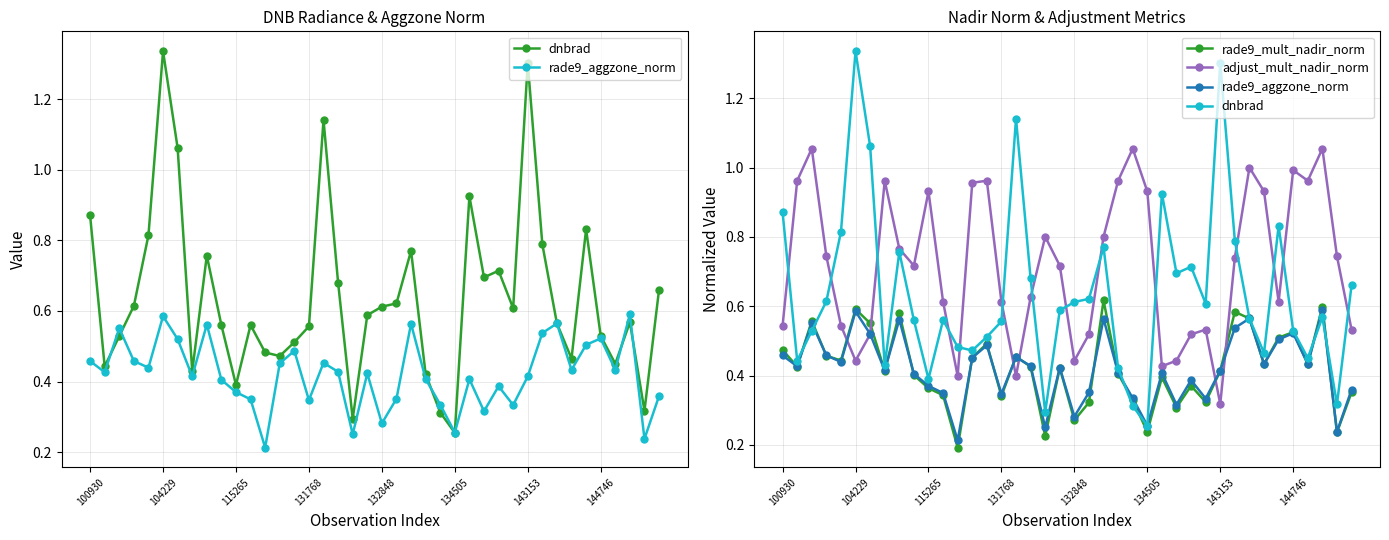

Reading left to right, transcribe all the data shown in this chart.

dnbrad: 0.9	0.4	0.5	0.6	0.8	1.3	1.1	0.4	0.8	0.6	0.4	0.6	0.5	0.5	0.5	0.6	1.1	0.7	0.3	0.6	0.6	0.6	0.8	0.4	0.3	0.3	0.9	0.7	0.7	0.6	1.3	0.8	0.6	0.5	0.8	0.5	0.5	0.6	0.3	0.7
rade9_aggzone_norm: 0.5	0.4	0.6	0.5	0.4	0.6	0.5	0.4	0.6	0.4	0.4	0.3	0.2	0.5	0.5	0.3	0.5	0.4	0.3	0.4	0.3	0.4	0.6	0.4	0.3	0.3	0.4	0.3	0.4	0.3	0.4	0.5	0.6	0.4	0.5	0.5	0.4	0.6	0.2	0.4
rade9_mult_nadir_norm: 0.5	0.4	0.6	0.5	0.4	0.6	0.6	0.4	0.6	0.4	0.4	0.3	0.2	0.5	0.5	0.3	0.5	0.4	0.2	0.4	0.3	0.3	0.6	0.4	0.3	0.2	0.4	0.3	0.4	0.3	0.4	0.6	0.6	0.4	0.5	0.5	0.4	0.6	0.2	0.4
adjust_mult_nadir_norm: 0.5	1.0	1.1	0.7	0.5	0.4	0.5	1.0	0.8	0.7	0.9	0.6	0.4	1.0	1.0	0.6	0.4	0.6	0.8	0.7	0.4	0.5	0.8	1.0	1.1	0.9	0.4	0.4	0.5	0.5	0.3	0.7	1.0	0.9	0.6	1.0	1.0	1.1	0.7	0.5